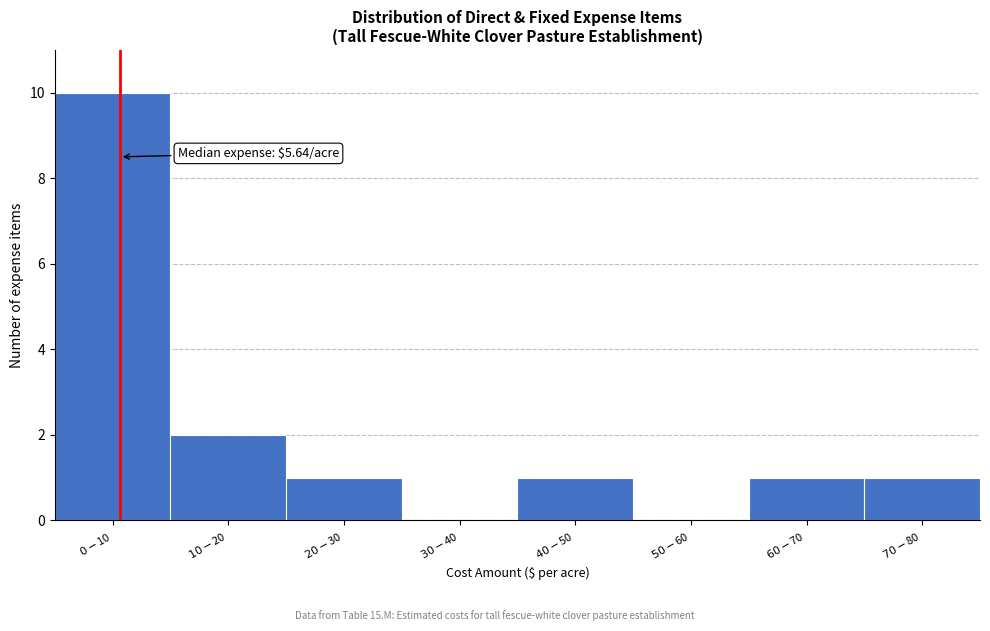

What is the sum of all values?

16